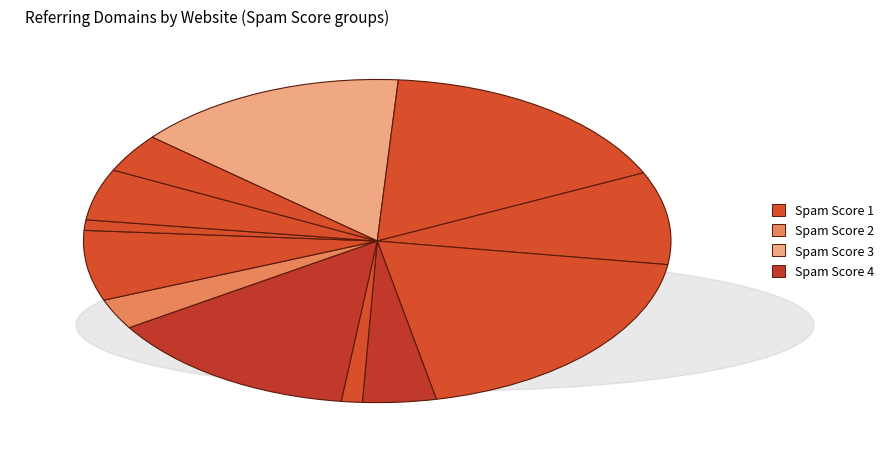

Rank the categories by value from highest to lowest.

1, 1, 1, 4, 1, 1, 1, 4, 1, 2, 1, 1